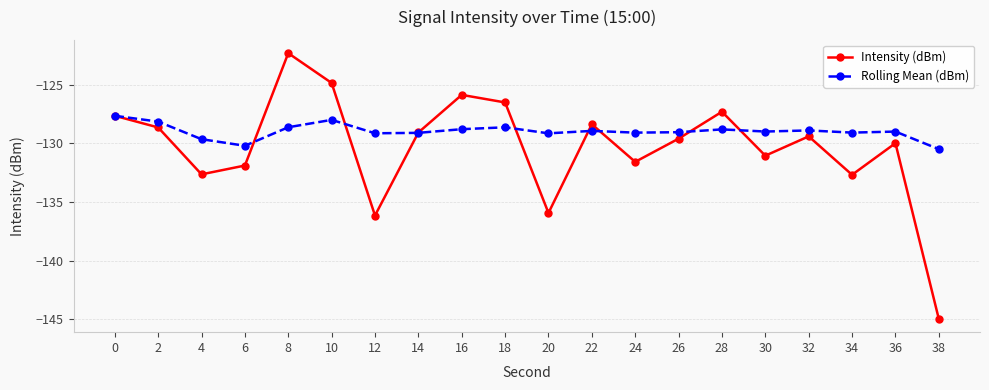

Which category has the lowest value in the Intensity (dBm) series?

38